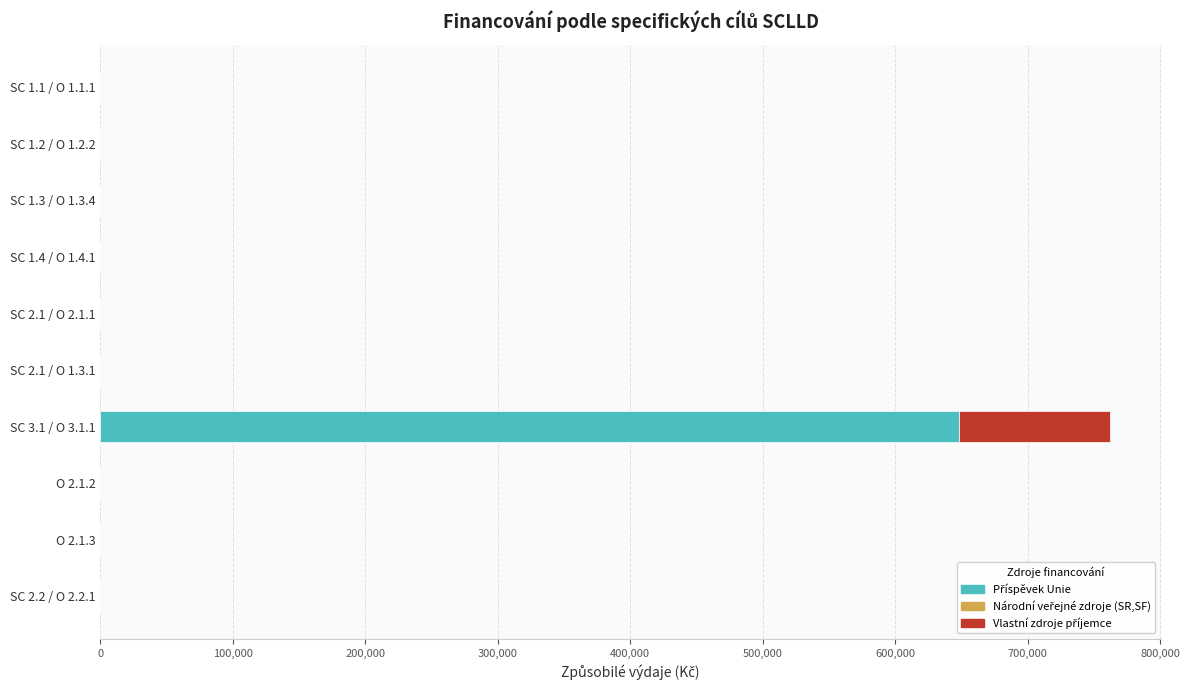

At which category is the sum across all series the highest?

SC 3.1 / O 3.1.1